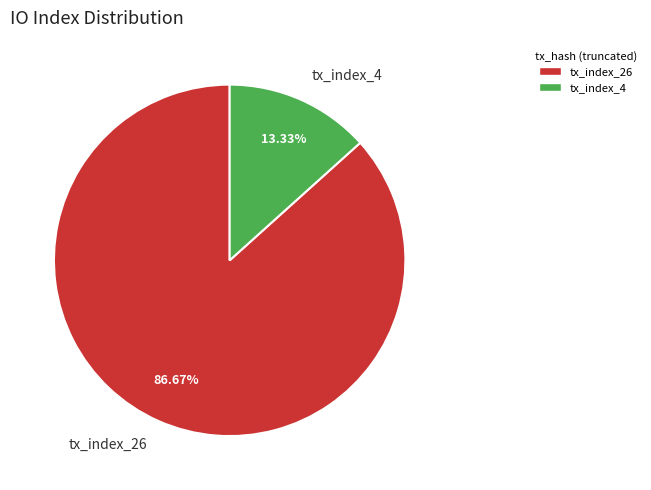

To the nearest percent, what is the difference between the tx_index_26 and tx_index_4 slice percentages?

73%